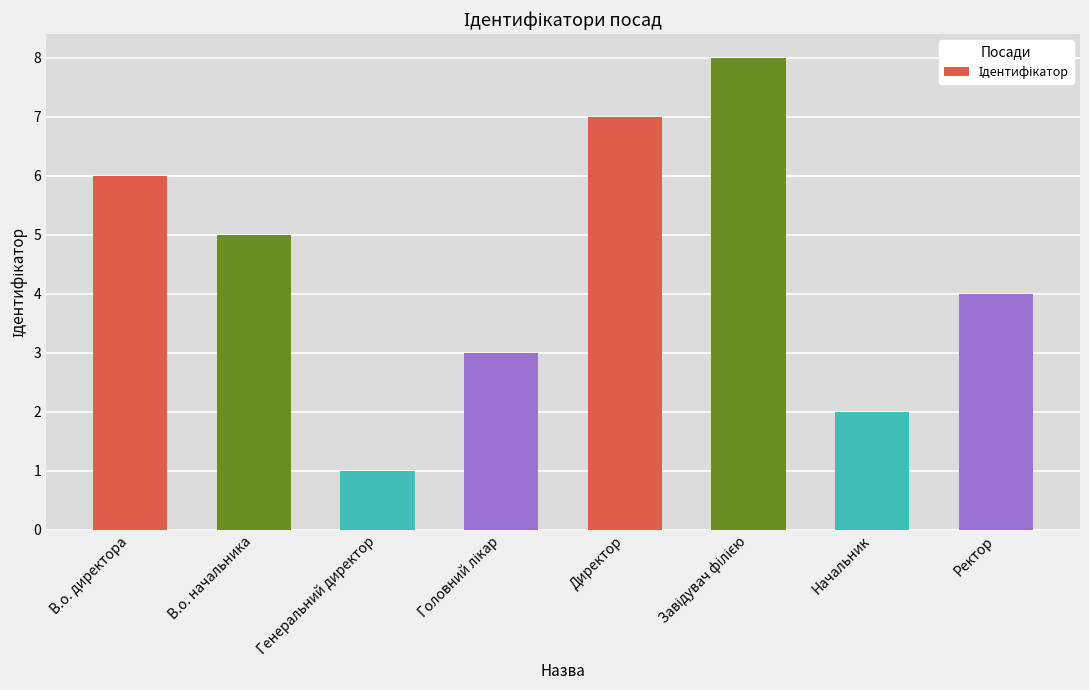

The chart shows a value of 1 at В.о. начальника. True or false?

False